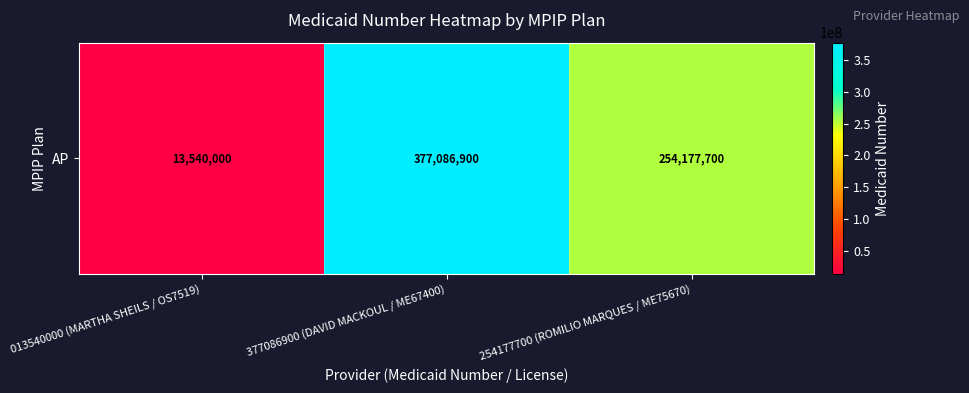

Approximately how many times larger is the value at 254177700 (ROMILIO MARQUES / ME75670) compared to 013540000 (MARTHA SHEILS / OS7519)?

18.8